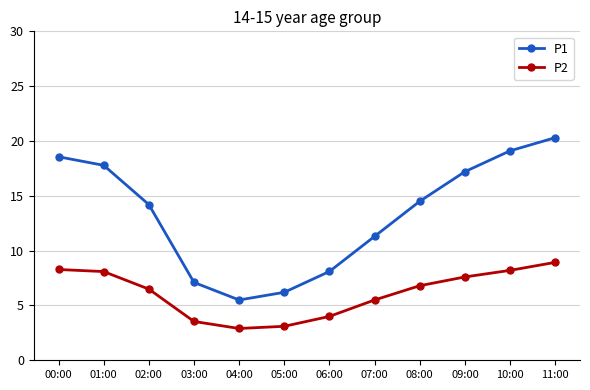

Where does the P2 series first go above 6?

00:00